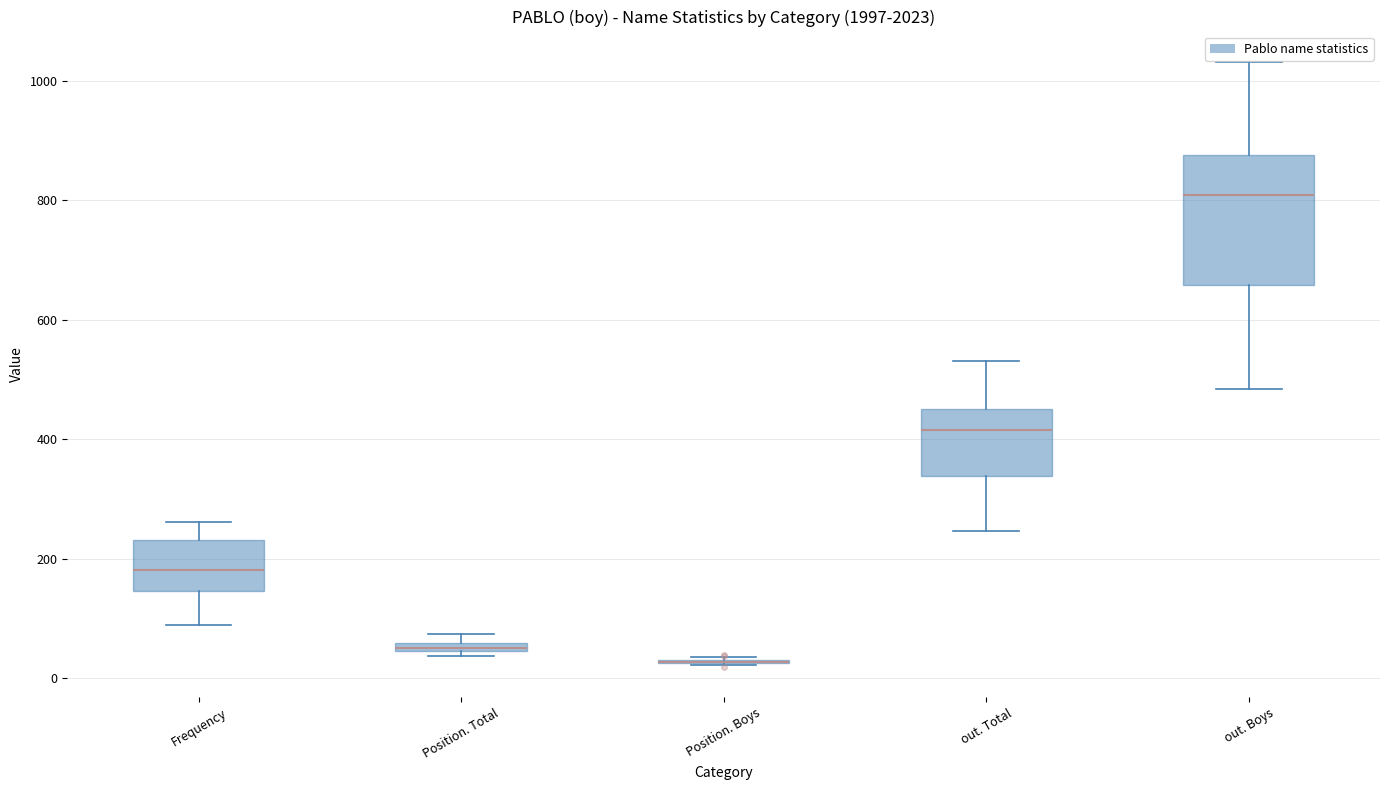

Comparing the boxes themselves (not the whiskers), which one is the tallest?

out. Boys